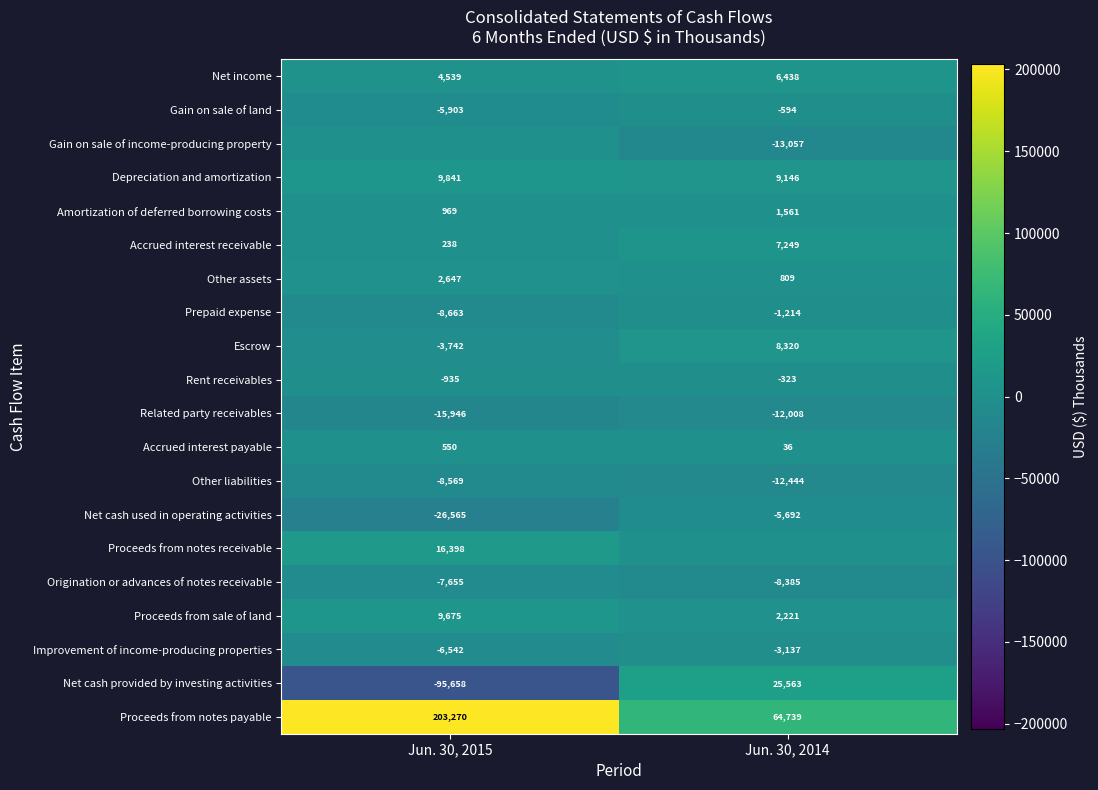

What is the difference between the highest and lowest values at Jun. 30, 2014?

77796